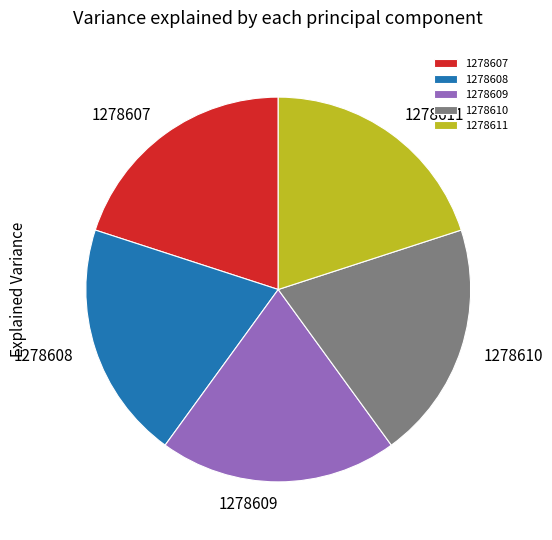

What is the ratio of the value at 1278611 to the value at 1278609?

1.0